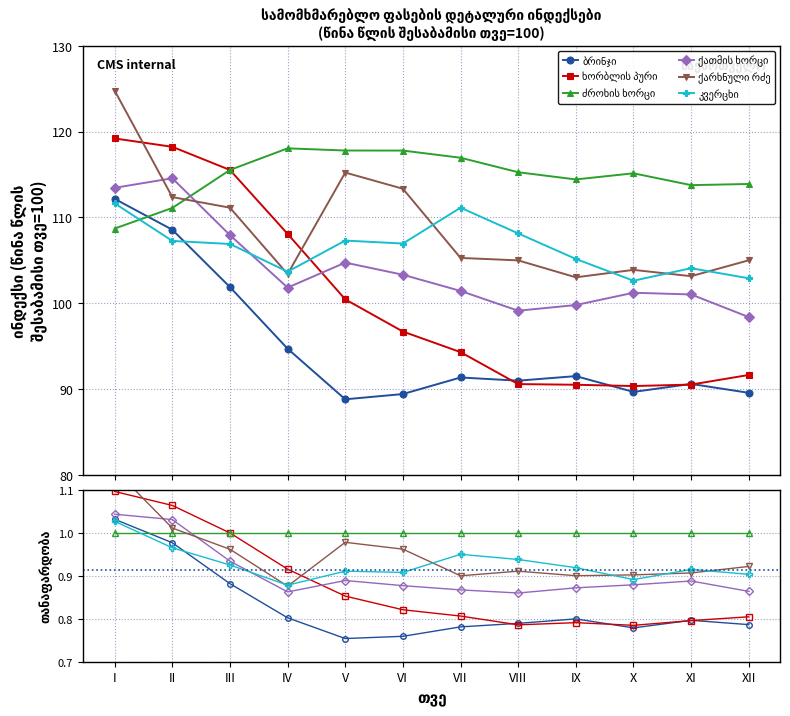

How many lines are shown in the chart?

6